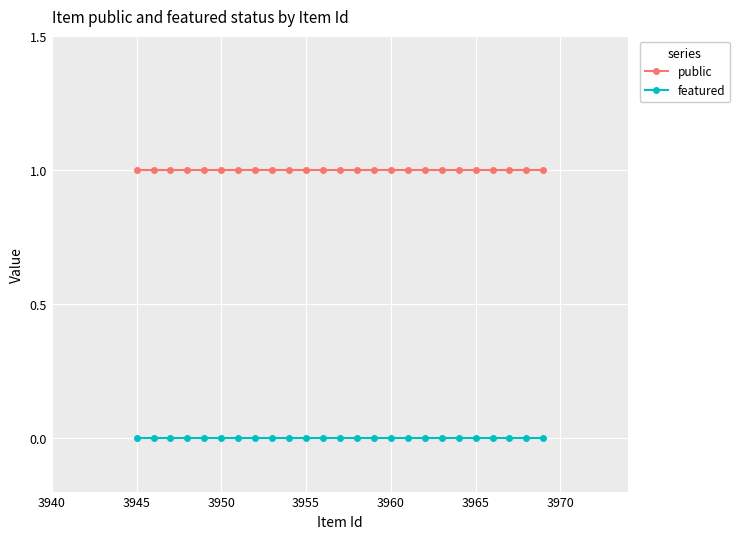

What are all the series names shown in the legend?

public, featured